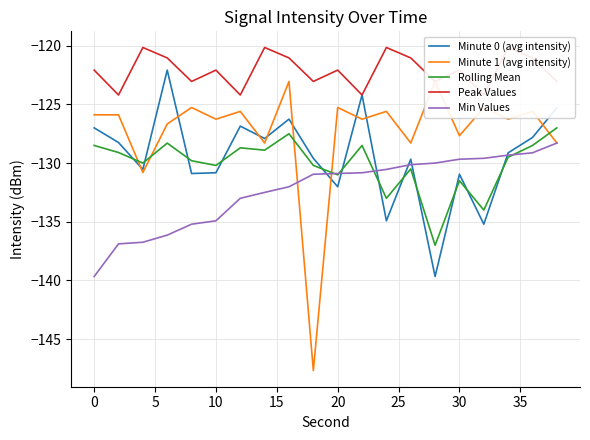

What are all the series names shown in the legend?

Minute 0 (avg intensity), Minute 1 (avg intensity), Rolling Mean, Peak Values, Min Values